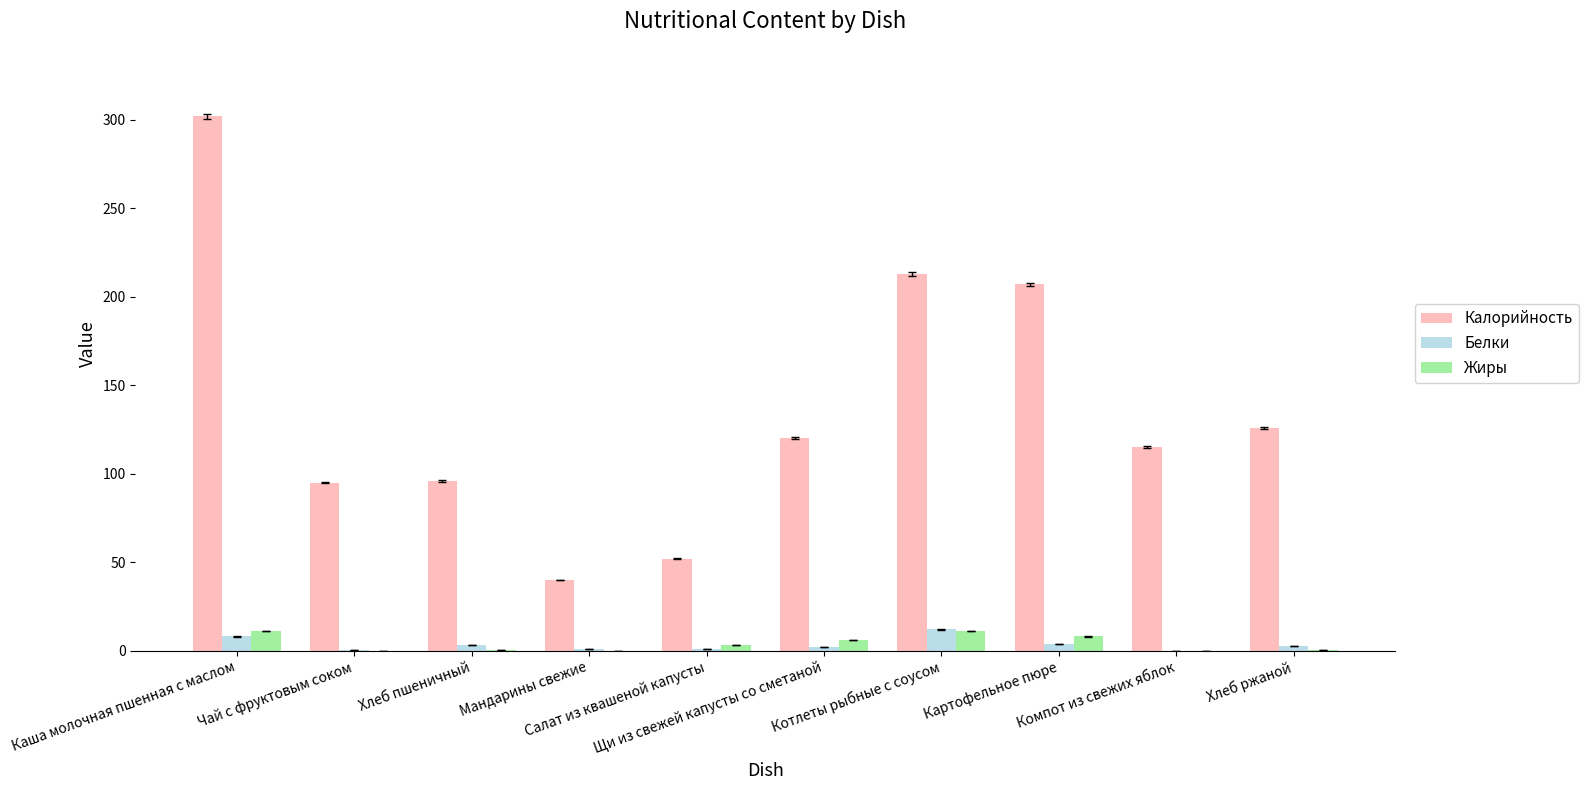

Count the number of data series in this chart.

3